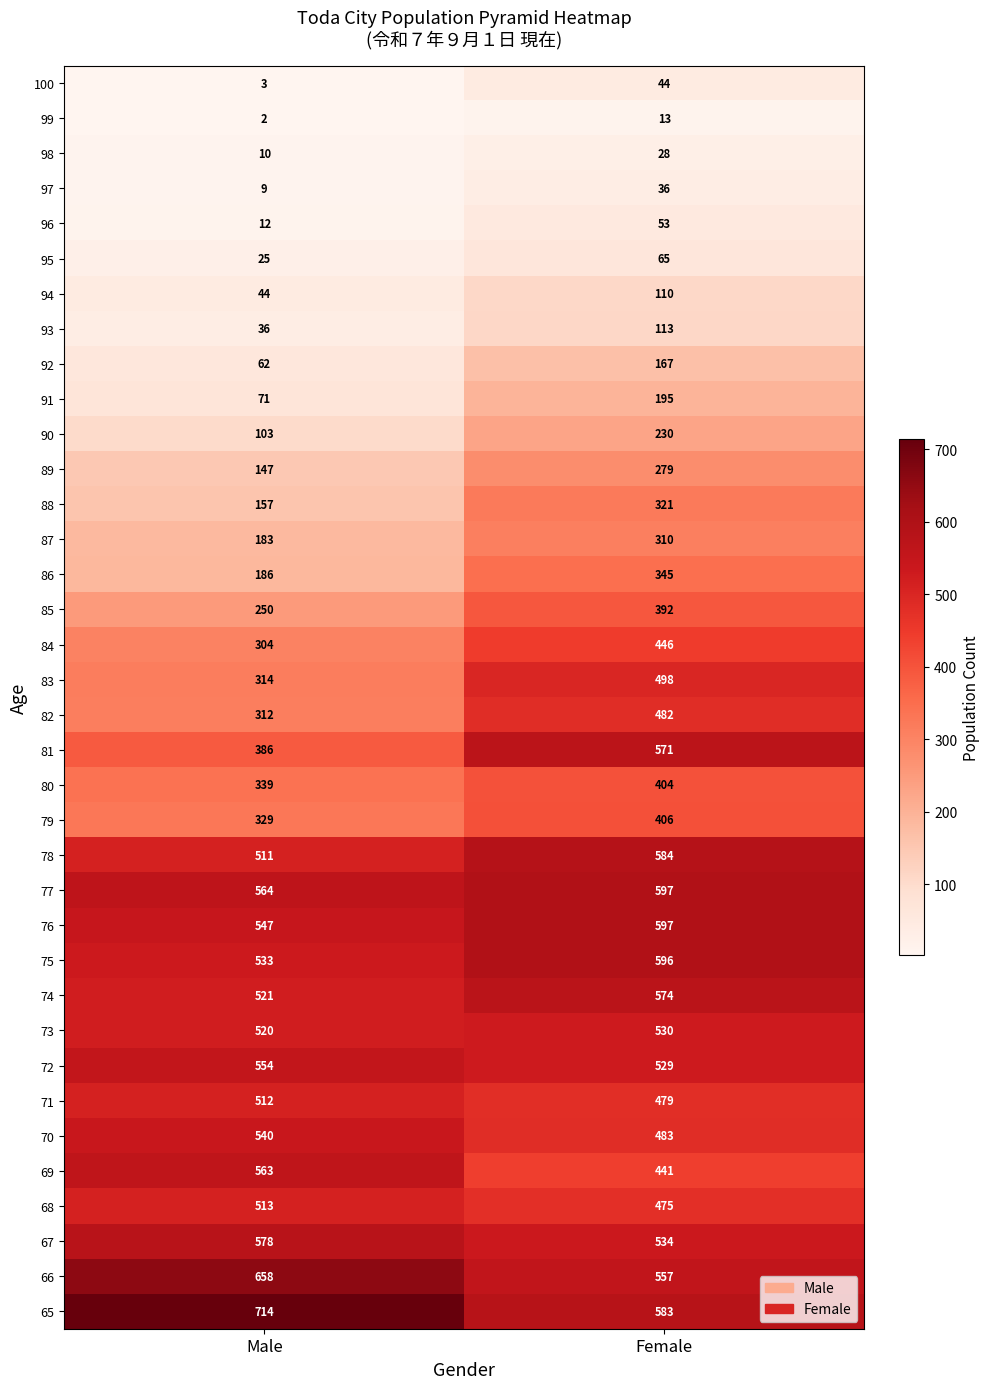

The value of 79 at Female is 406. True or false?

True